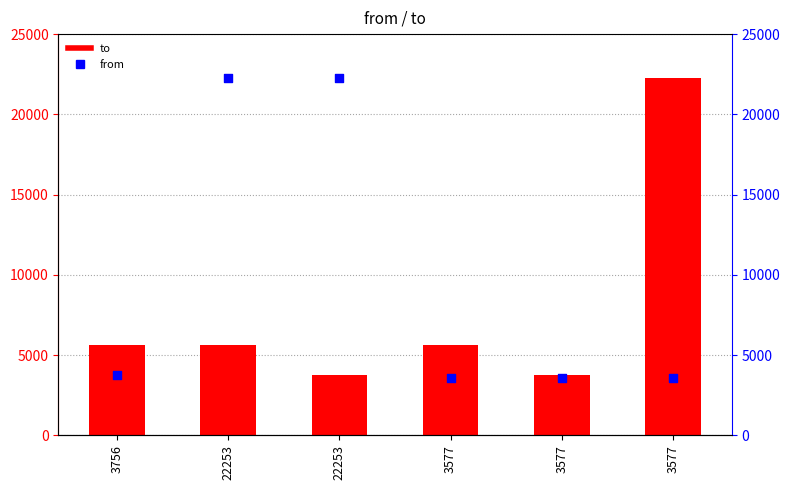

At how many categories does at least one series exceed 17253?

3